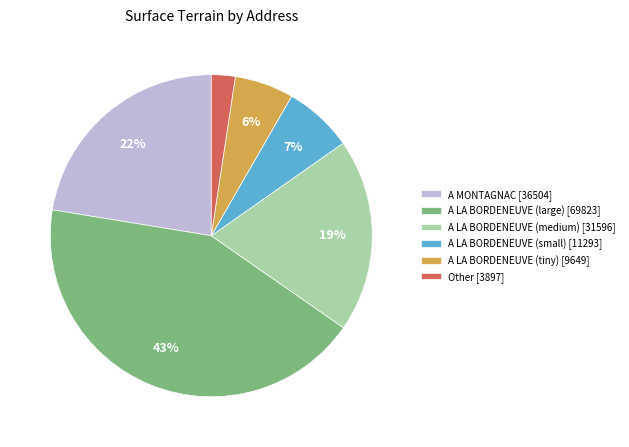

To the nearest percent, what percentage of the pie is A MONTAGNAC [36504]?

22%